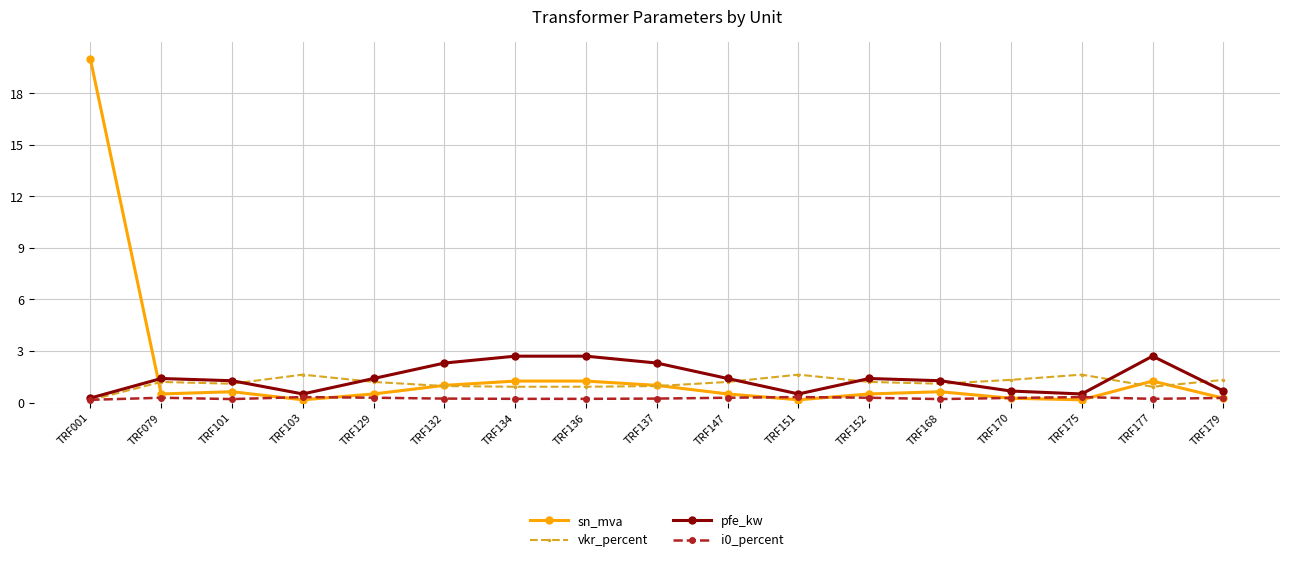

The sn_mva series shows 0.2 at TRF151. True or false?

True